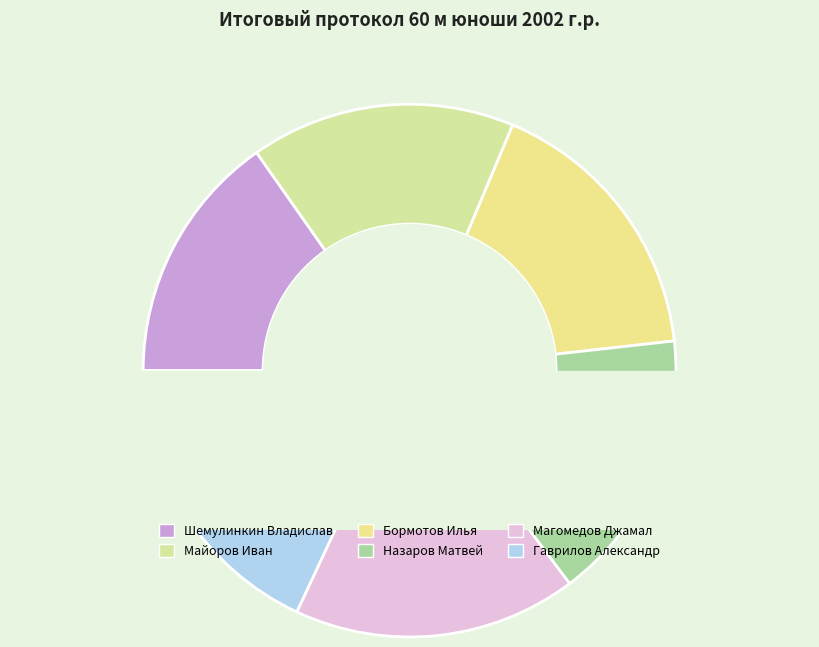

To the nearest percent, what portion does Шемулинкин Владислав represent?

15%